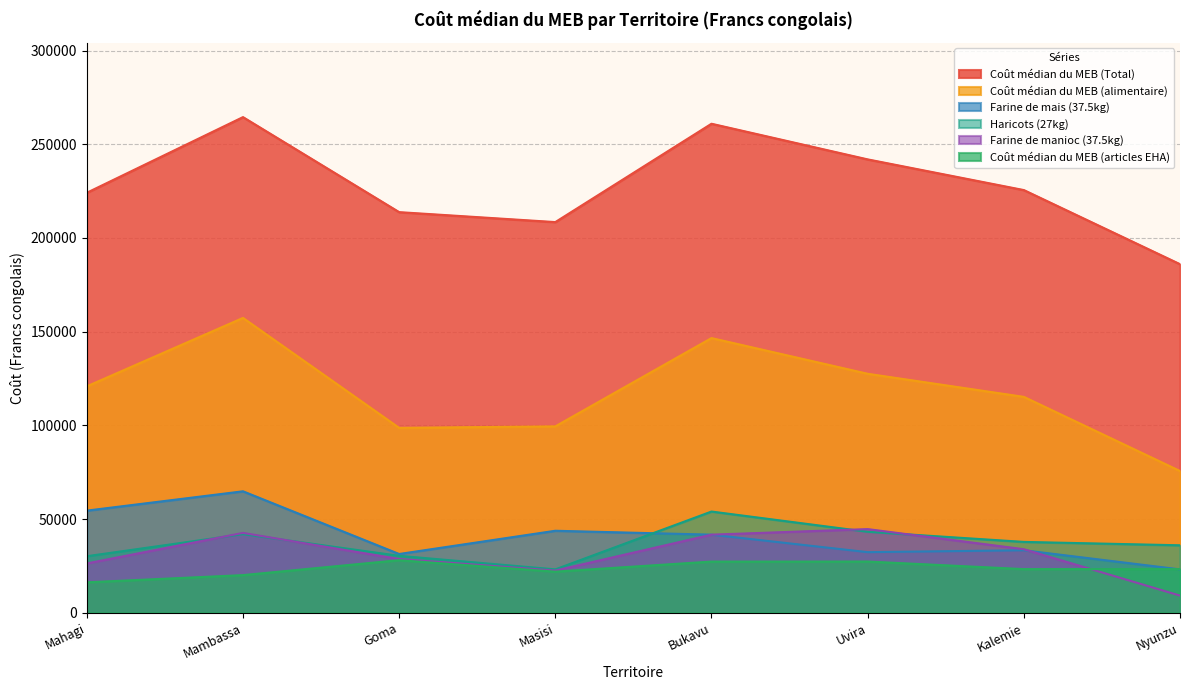

Rank the series at Goma from lowest to highest value.

Coût médian du MEB (articles EHA), Farine de manioc (37.5kg), Haricots (27kg), Farine de mais (37.5kg), Coût médian du MEB (alimentaire), Coût médian du MEB (Total)